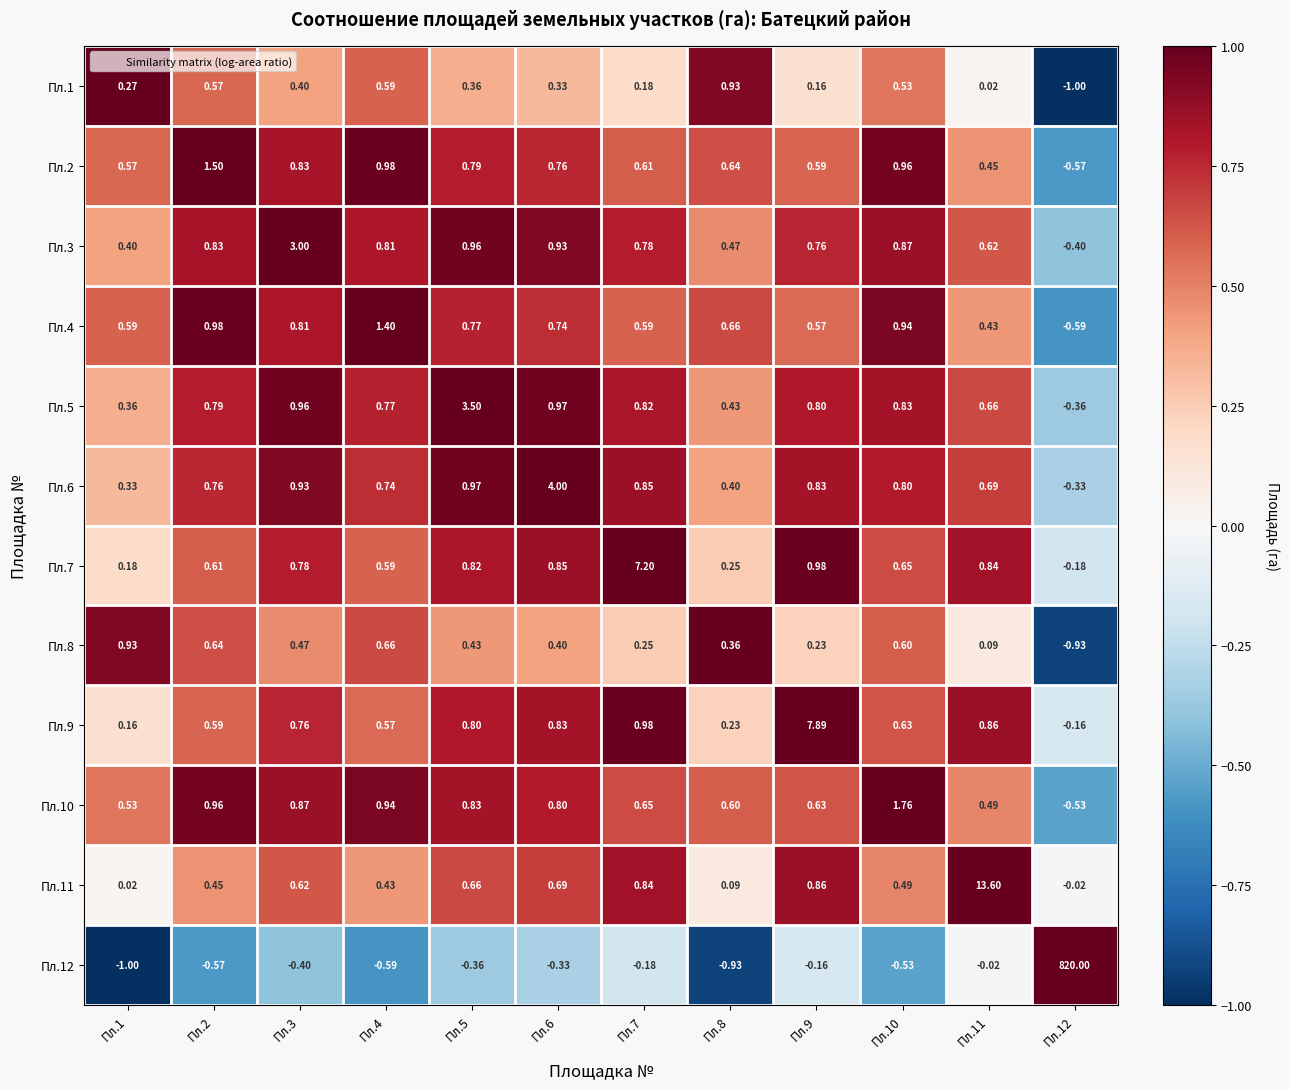

Is the value of Пл.6 at Пл.11 greater than the value of Пл.3 at Пл.6?

No